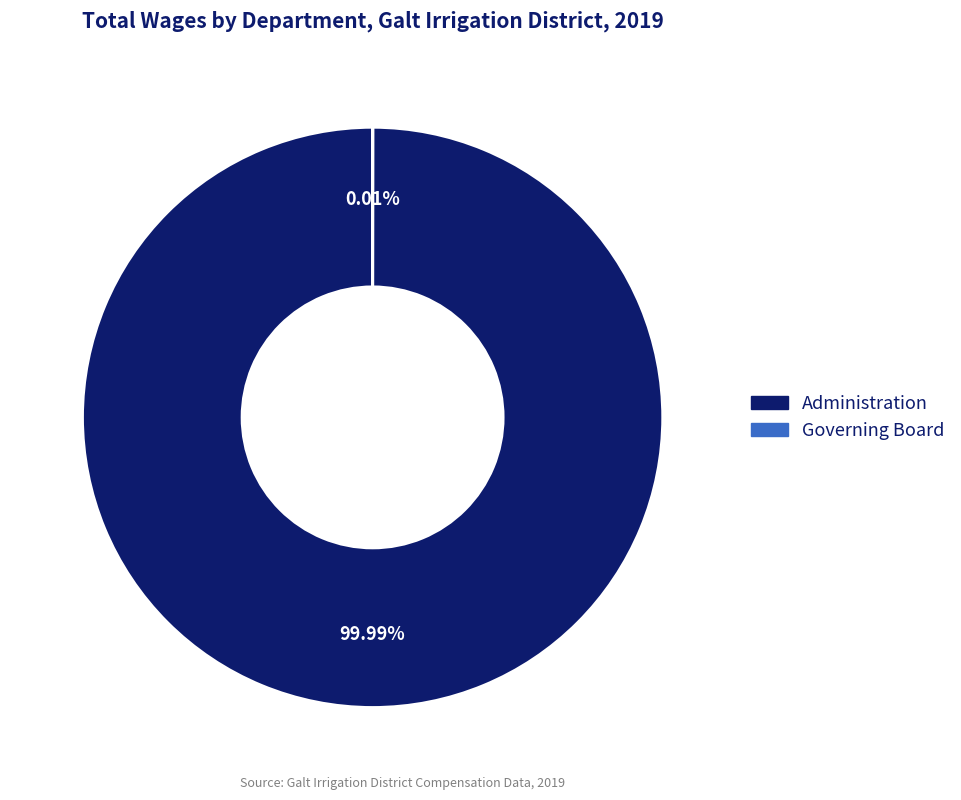

To the nearest percent, what is the average slice percentage?

50%